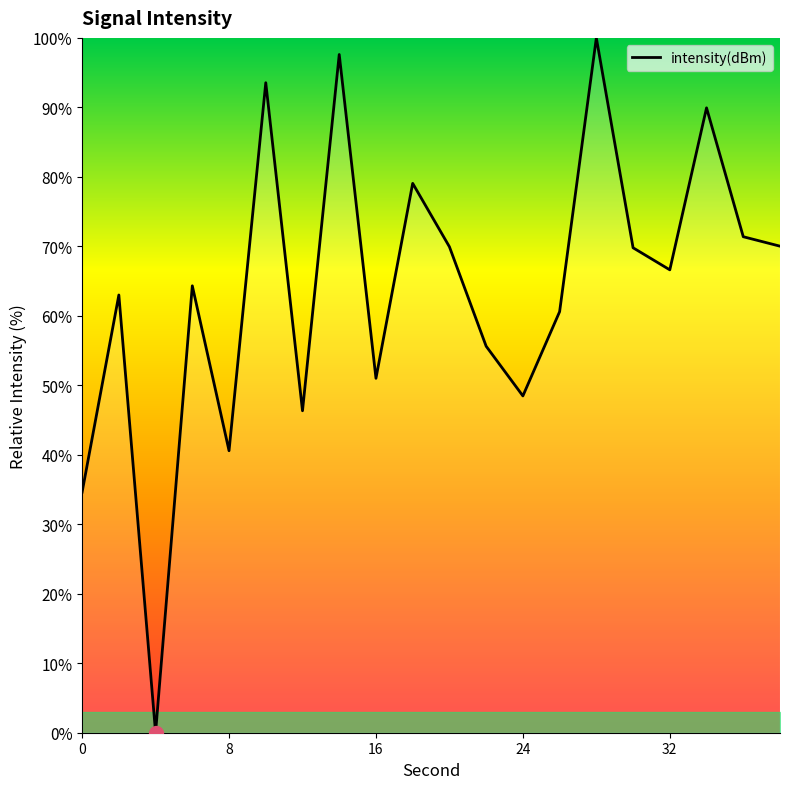

What is the greatest value displayed?

100.0